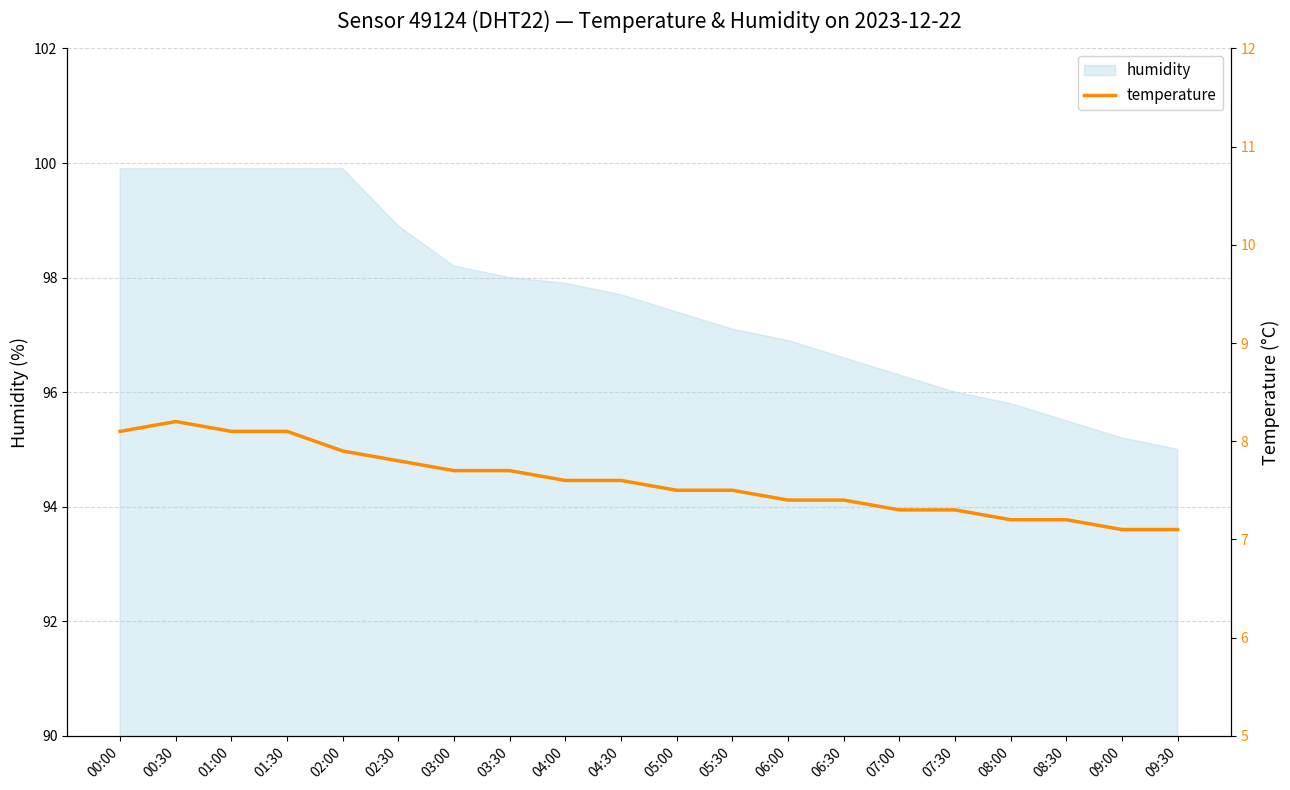

How many lines are shown in the chart?

1